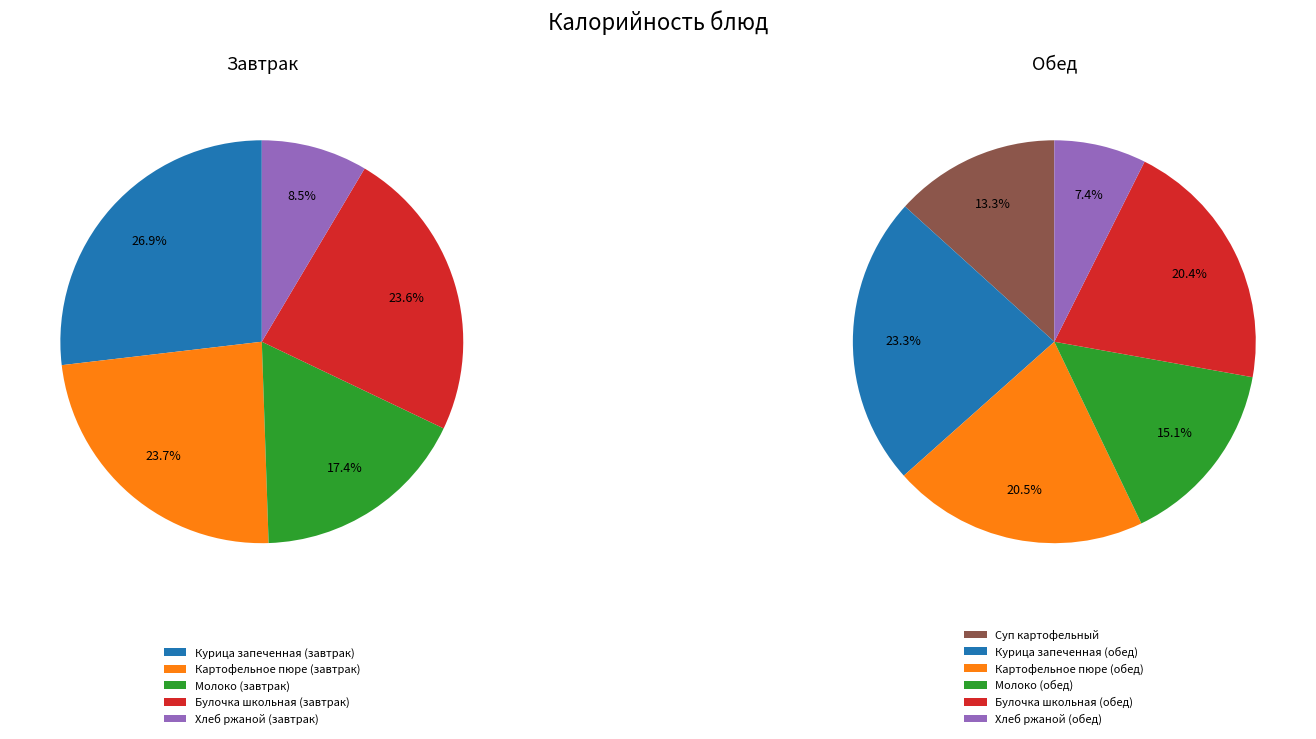

Count the number of slices in the pie.

11